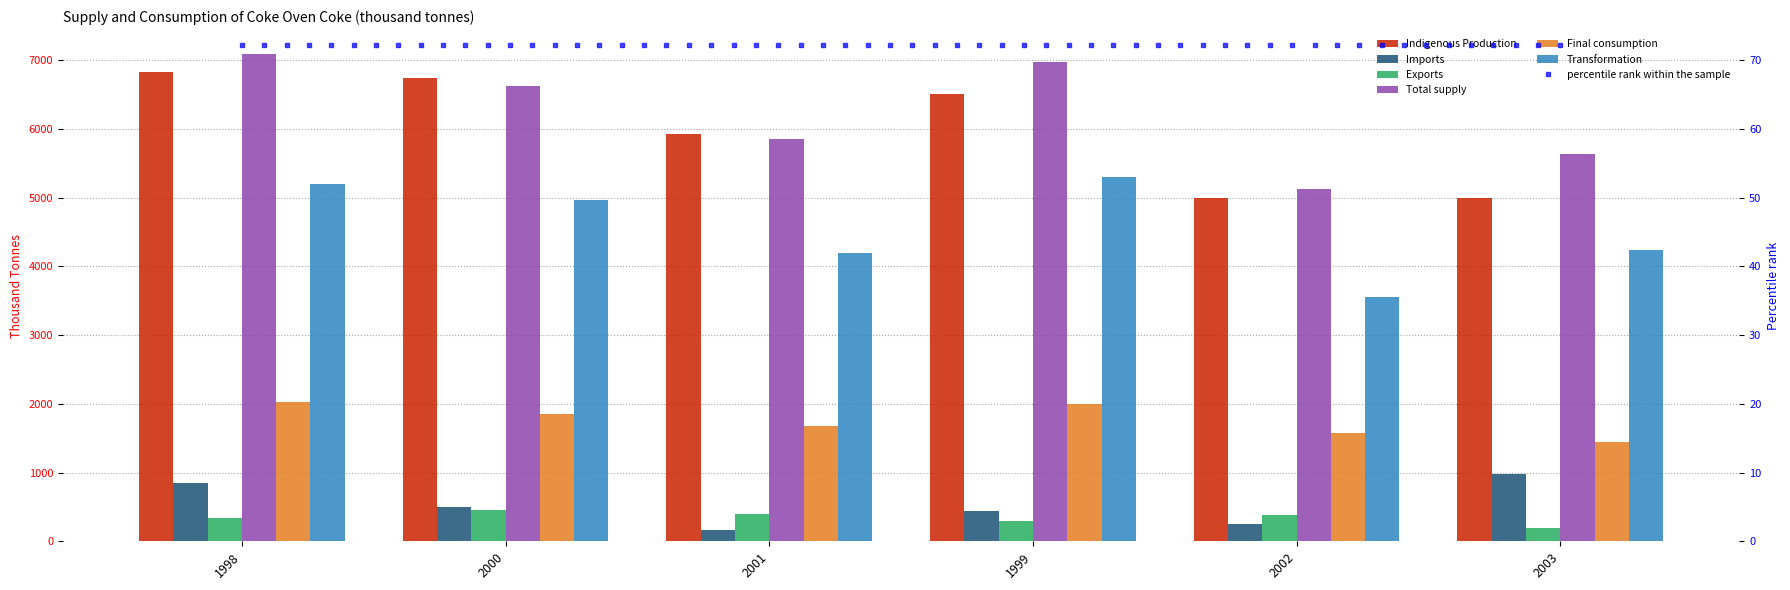

What position from the left is 1998?

1